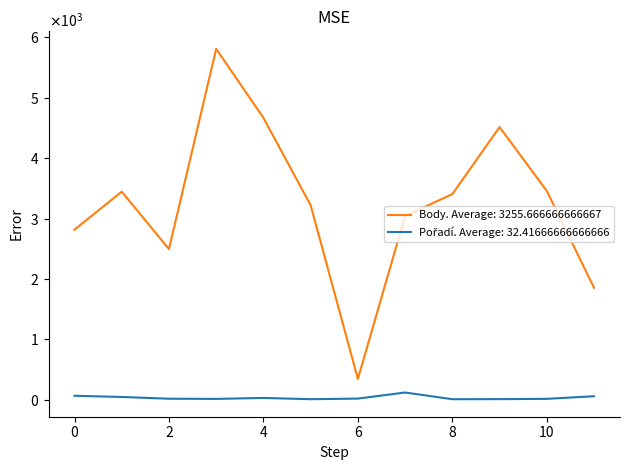

Reading left to right, list all the values displayed in this chart.

Body: 2816	3445	2494	5811	4668	3220	343	3042	3404	4515	3457	1853
Pořadí: 64	44	15	12	28	7	17	118	7	8	13	56